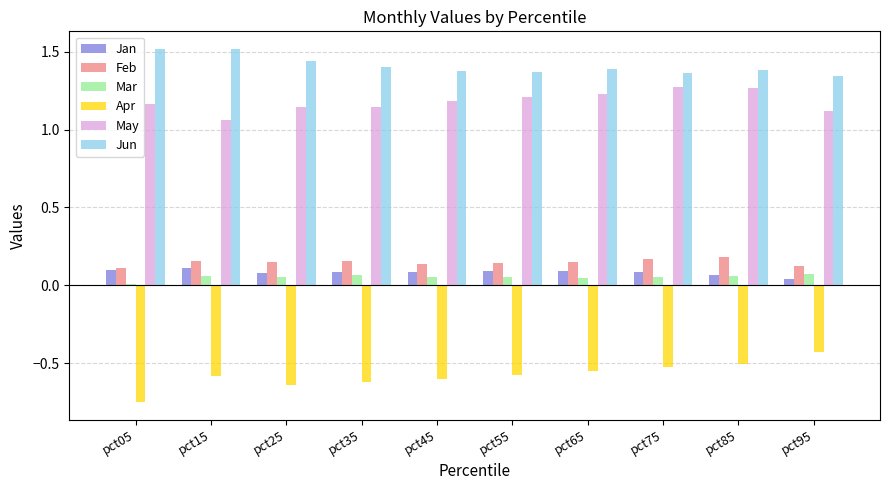

What is the spread (max minus min) of values at pct35?

2.0